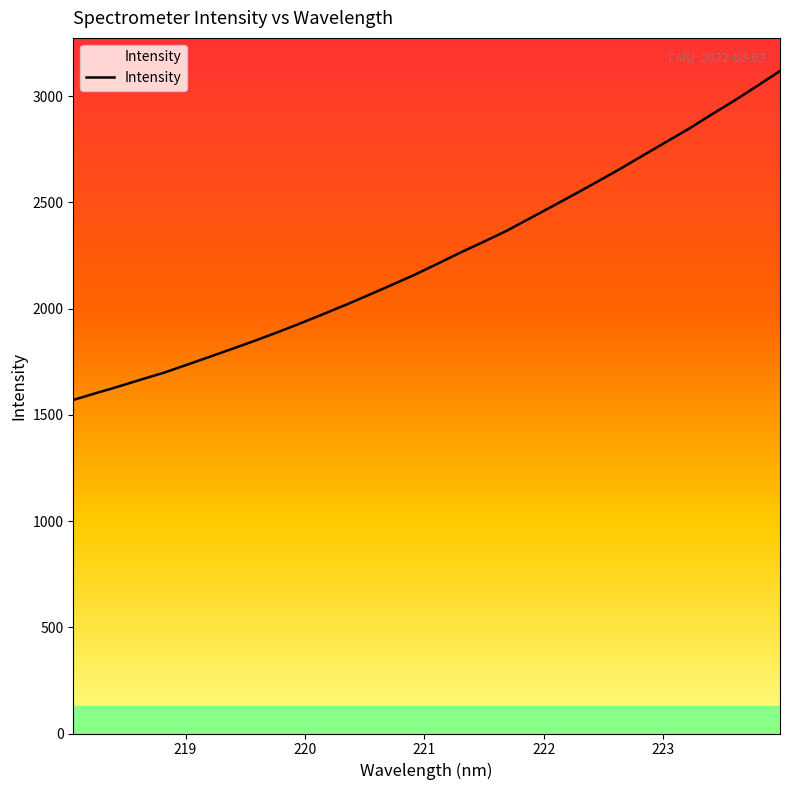

What is the difference between the maximum and minimum values?

1548.1